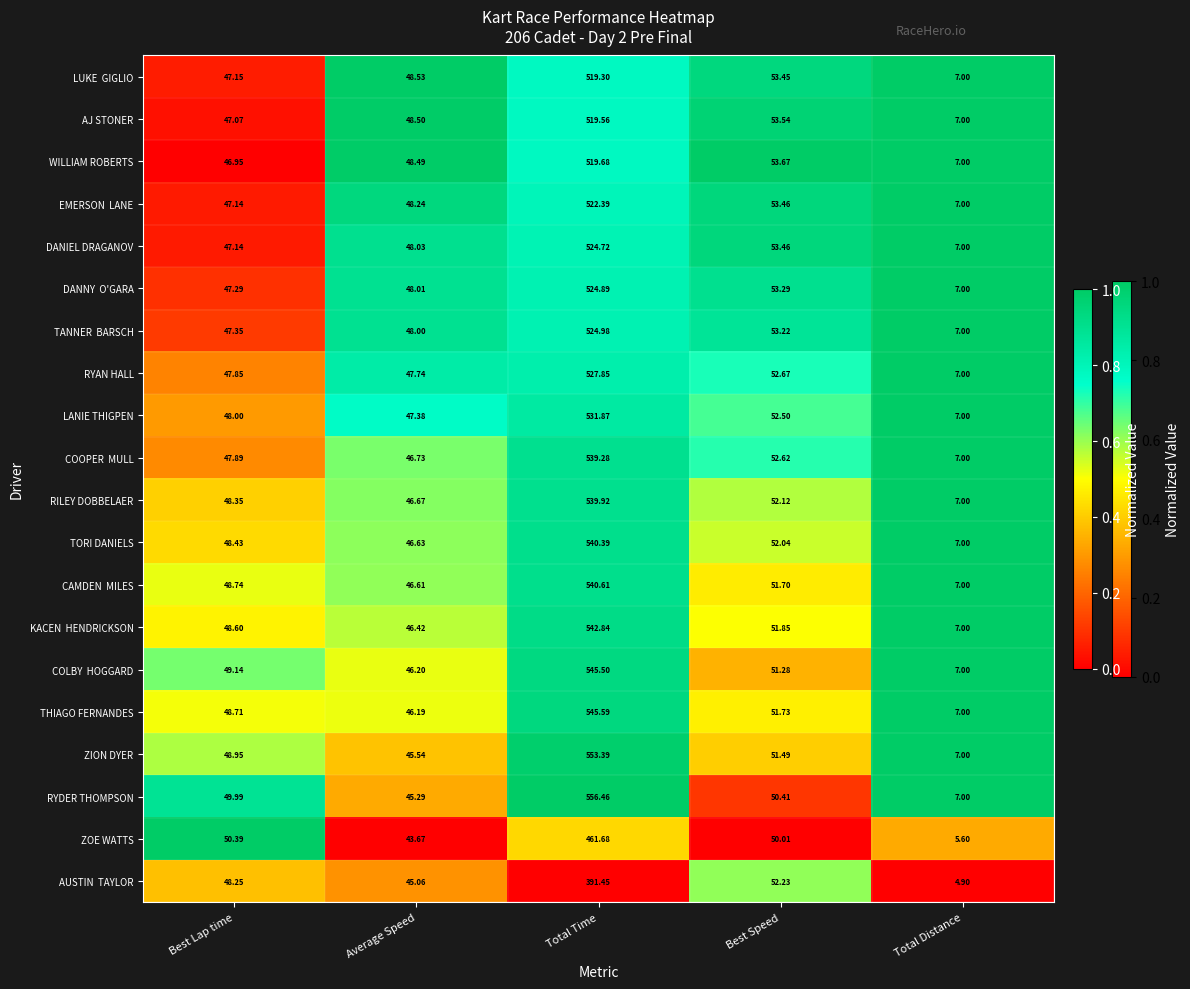

What is the spread (max minus min) of values at Total Time?

165.0